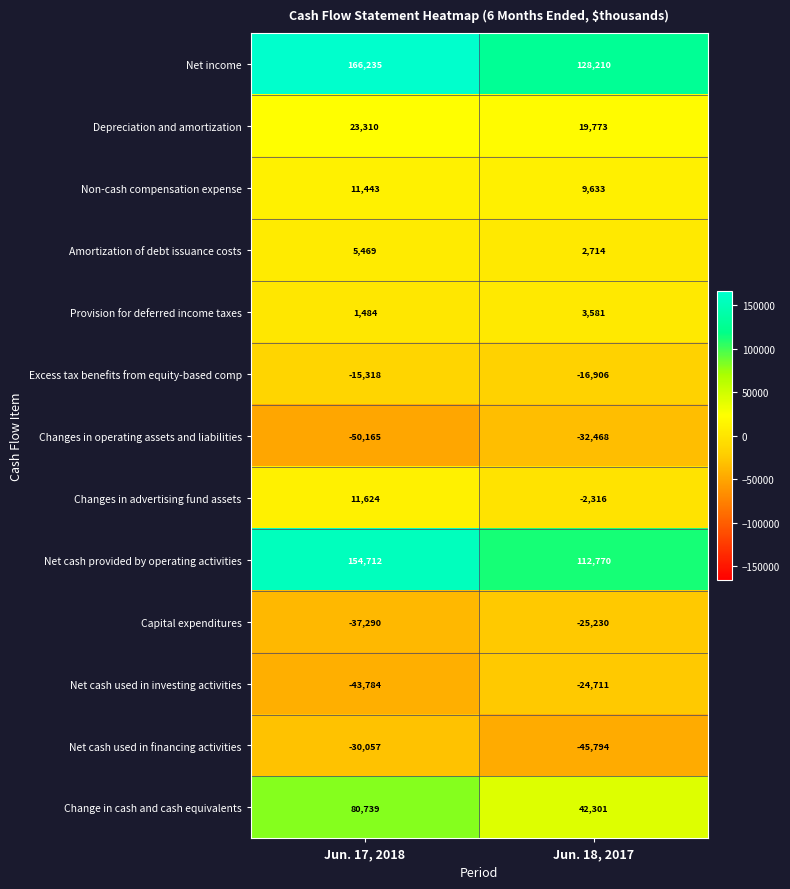

What is the total value across all series at Jun. 18, 2017?

171557